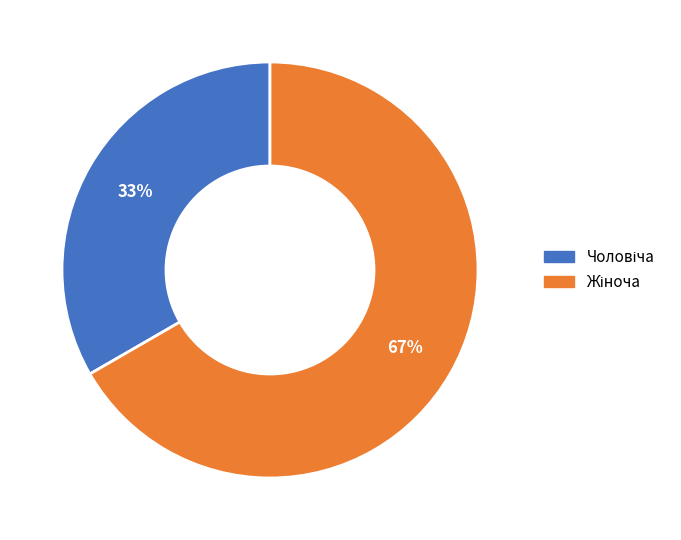

To the nearest percent, what is the average slice percentage?

50%